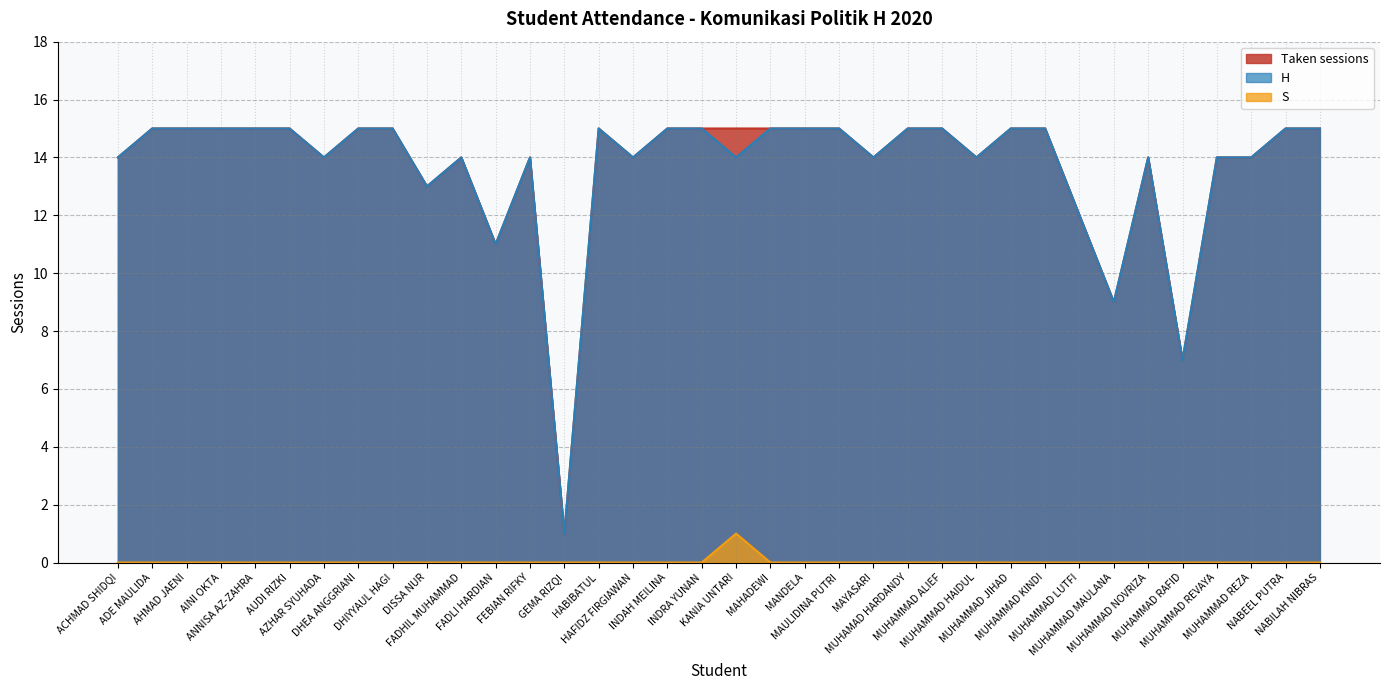

At which category does S reach its first local peak?

KANIA UNTARI